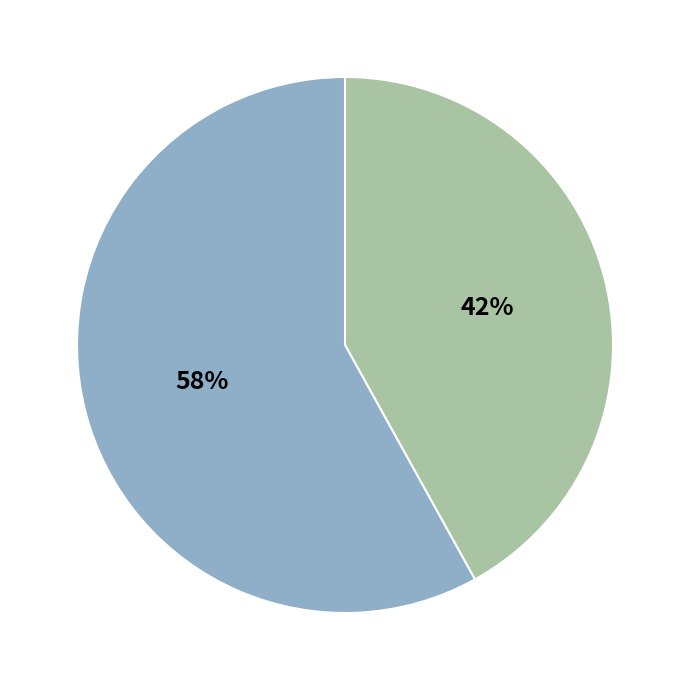

Is there any slice that represents more than half of the pie?

Yes